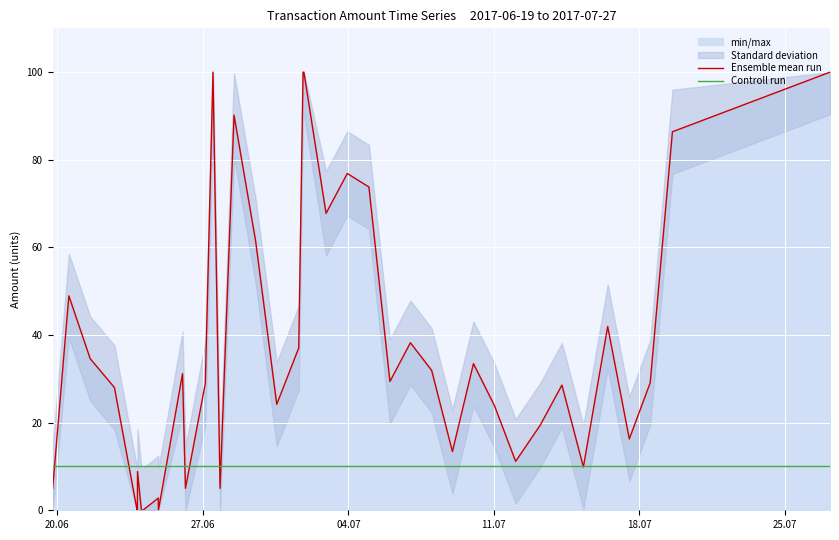

List the series in order of their peak value, highest first.

Ensemble mean run, Controll run